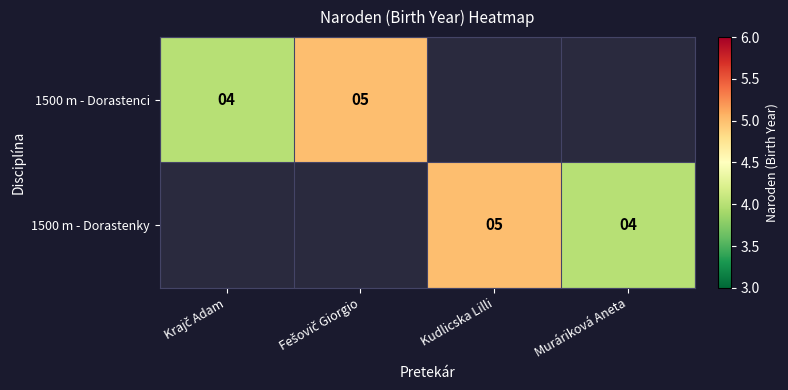

Which label corresponds to the largest value in the chart?

Fešovič Giorgio